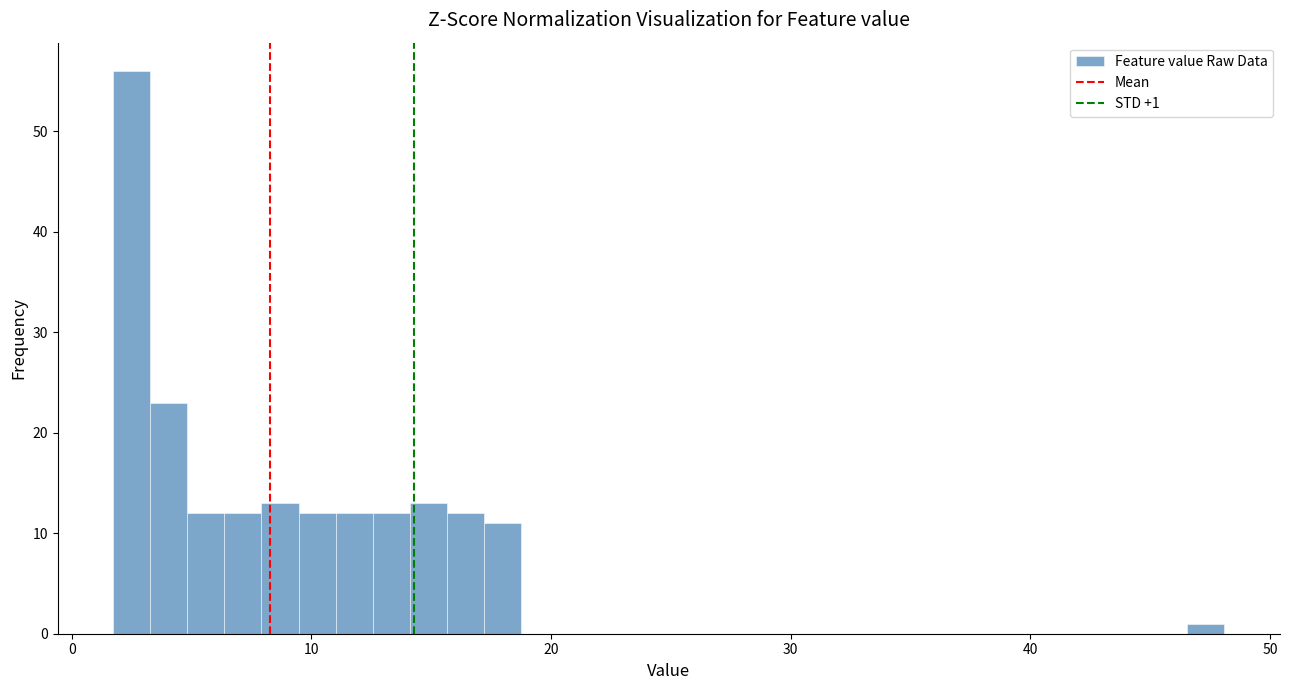

Around what value on the x-axis is the tallest bar? Give the approximate position of its centre, as read against the axis.

3